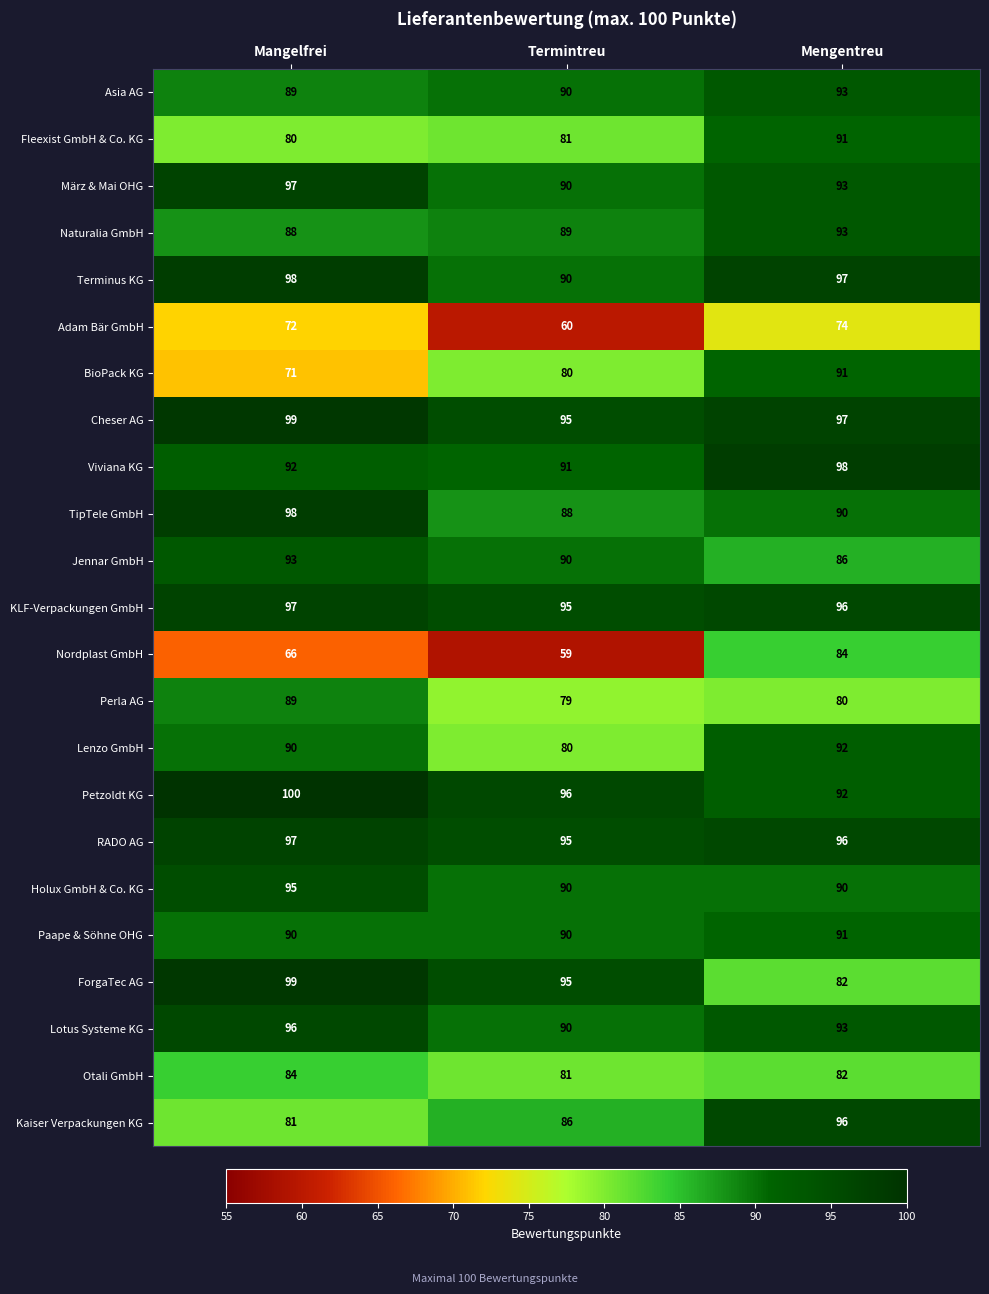

What is the sum of the TipTele GmbH values at Mengentreu and Mangelfrei?

188